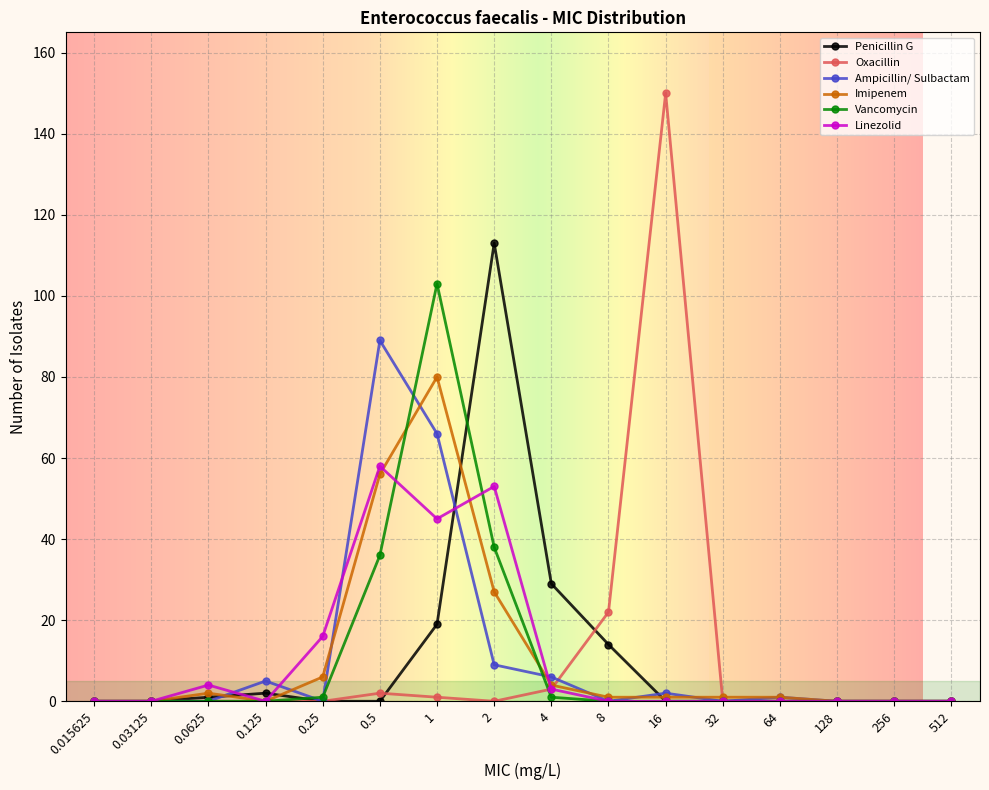

What is the highest value of the Penicillin G series?

113